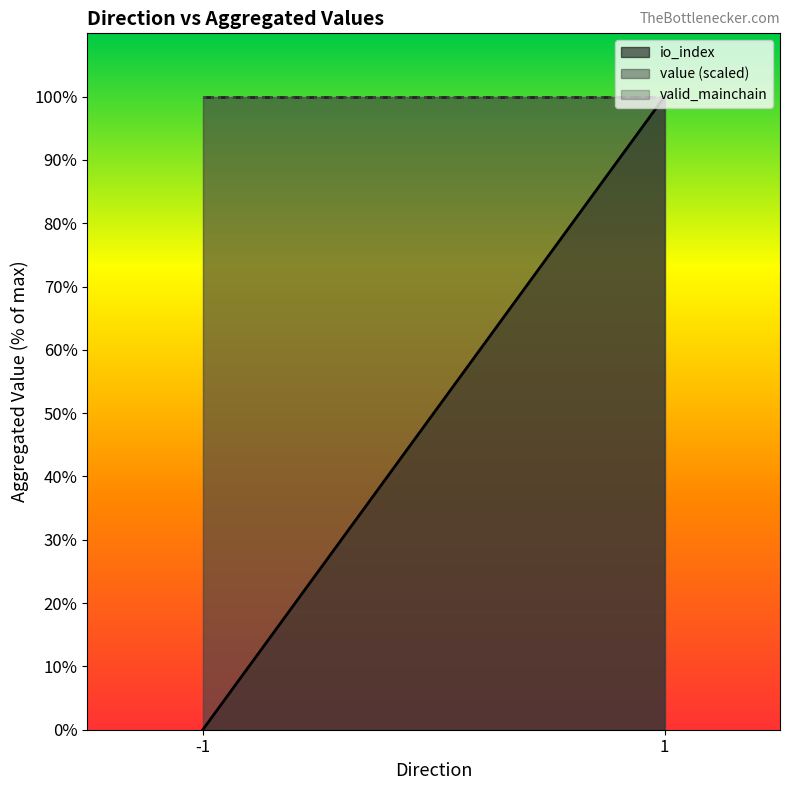

What is the maximum value for io_index?

100